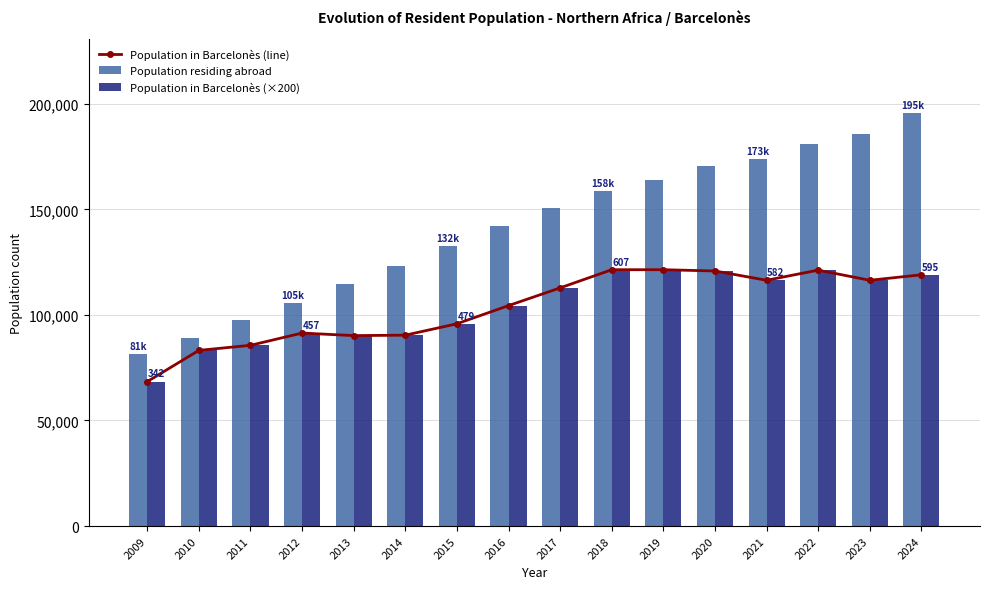

List the labels in order of Population in Barcelonès (×200) value, largest first.

2018, 2019, 2022, 2020, 2024, 2021, 2023, 2017, 2016, 2015, 2012, 2014, 2013, 2011, 2010, 2009